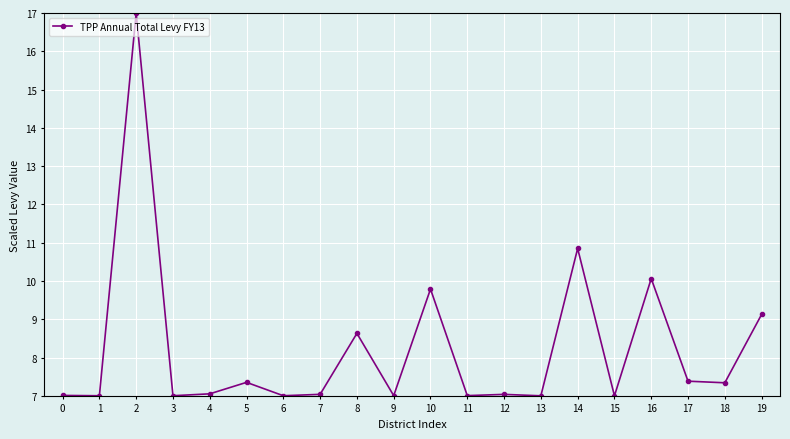

Approximately how many times larger is the value at 8 compared to 17?

1.2